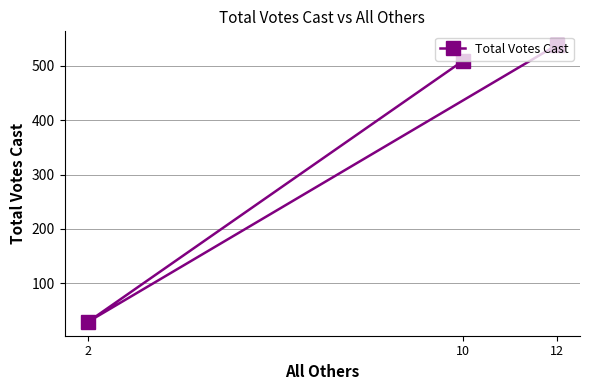

The value at 2 is 10. True or false?

False